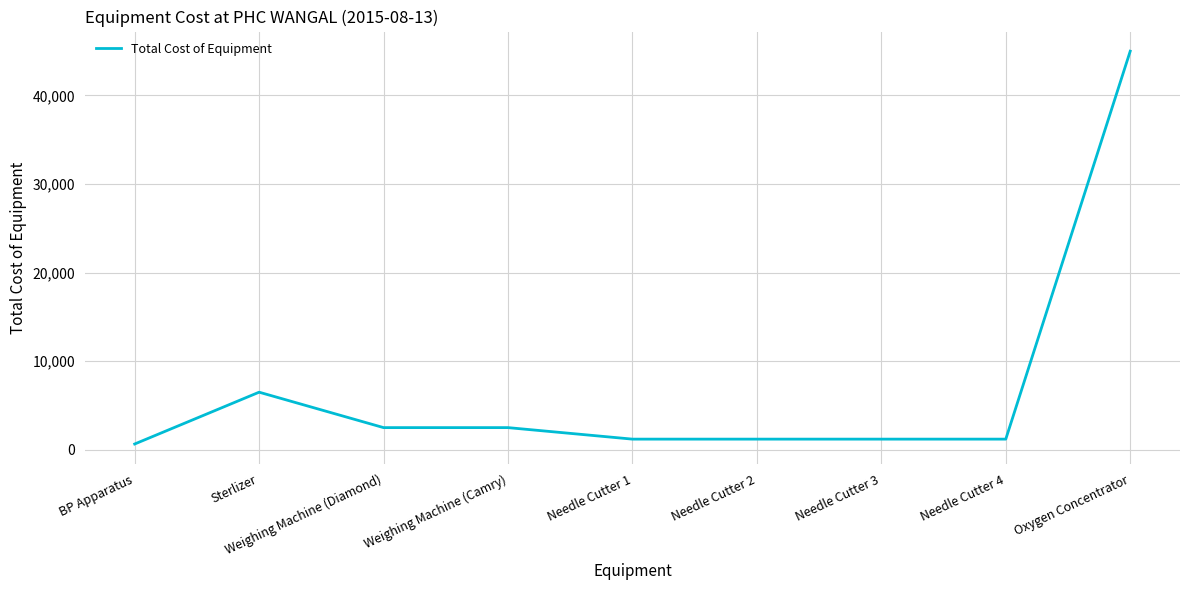

What is the change in value from Weighing Machine (Diamond) to Needle Cutter 4?

-1300